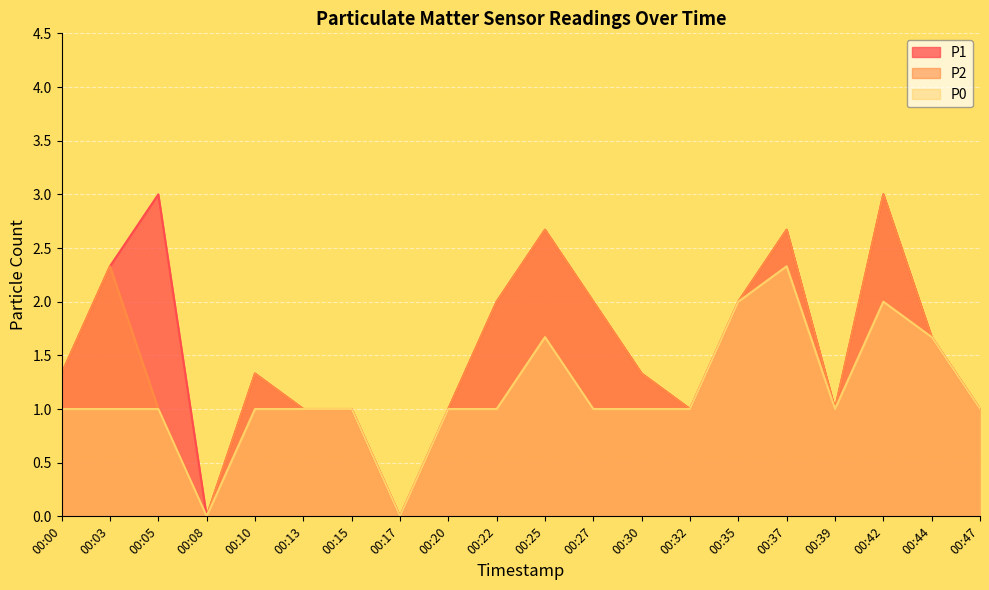

What is the value of the P0 point at the 11th from the left?

1.7